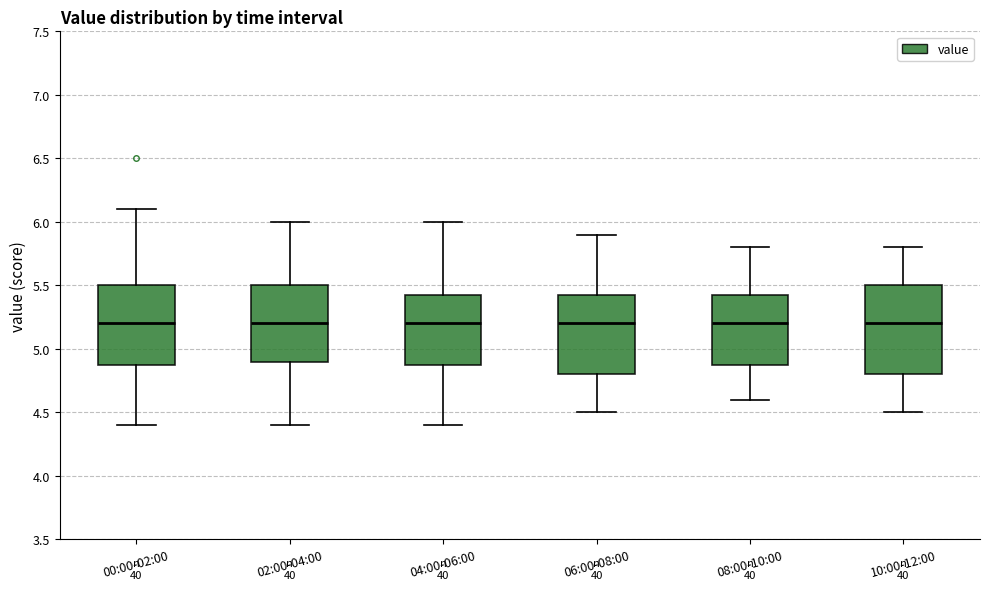

Reading left to right, read every box against the y-axis: the position of its median line, the range the box covers, and the ends of its whiskers. The values are not printed on the chart, so give them approximately, as read against the axis.

00:00-02:00: median 5.20, box 4.90 to 5.50, whiskers 4.40 to 6.10
02:00-04:00: median 5.20, box 4.90 to 5.50, whiskers 4.40 to 6.00
04:00-06:00: median 5.20, box 4.90 to 5.45, whiskers 4.40 to 6.00
06:00-08:00: median 5.20, box 4.80 to 5.45, whiskers 4.50 to 5.90
08:00-10:00: median 5.20, box 4.90 to 5.45, whiskers 4.60 to 5.80
10:00-12:00: median 5.20, box 4.80 to 5.50, whiskers 4.50 to 5.80